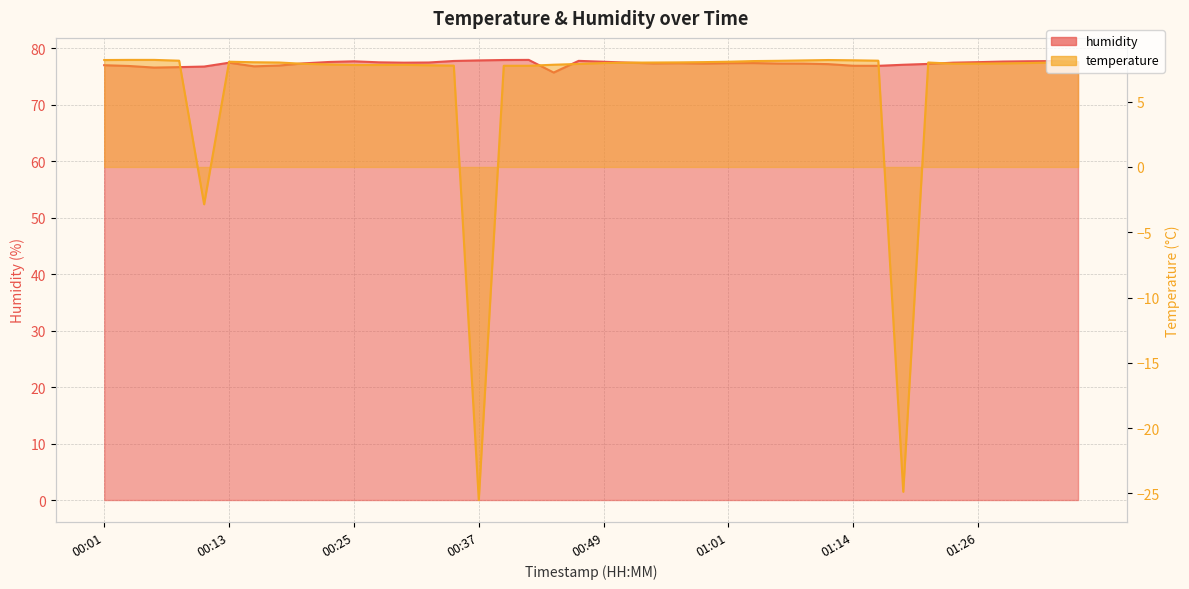

At how many categories does at least one series exceed 36?

40